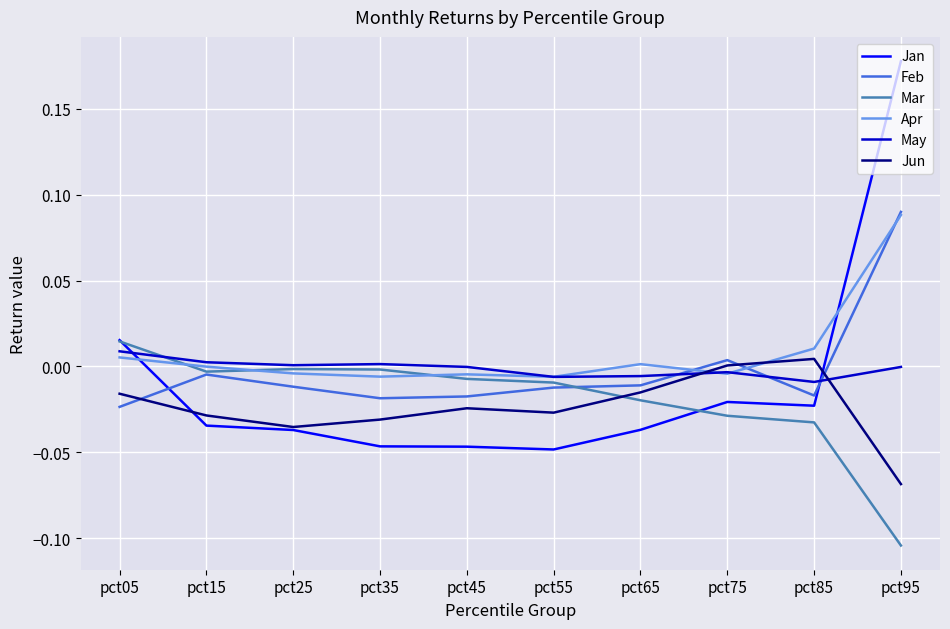

At which label does Mar reach its minimum?

pct95